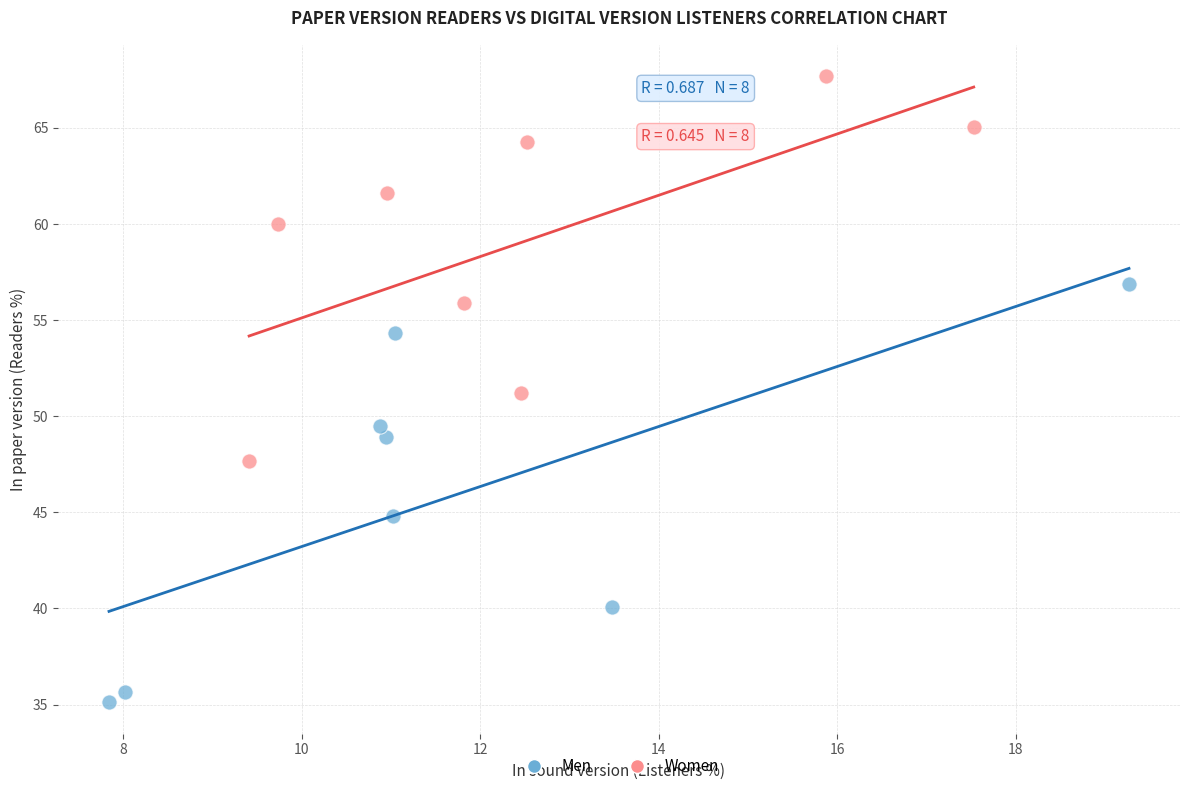

Which series has the widest spread of Y values?

Men